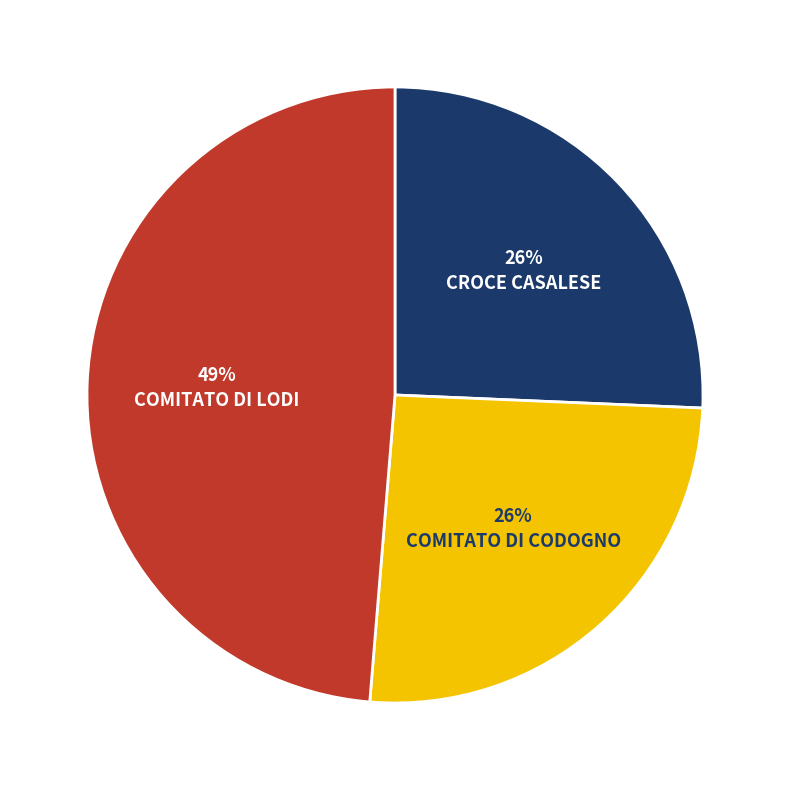

Does any single category account for the majority?

No